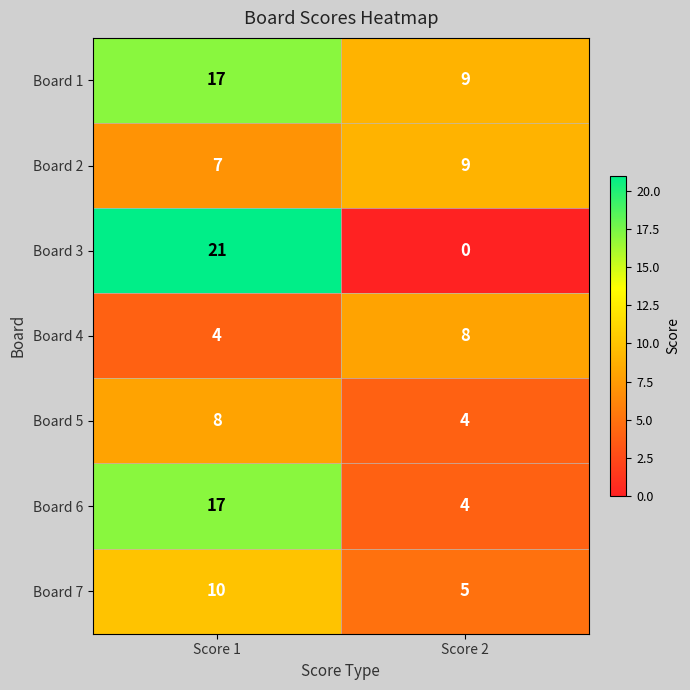

What is the sum of all Board 4 values?

12